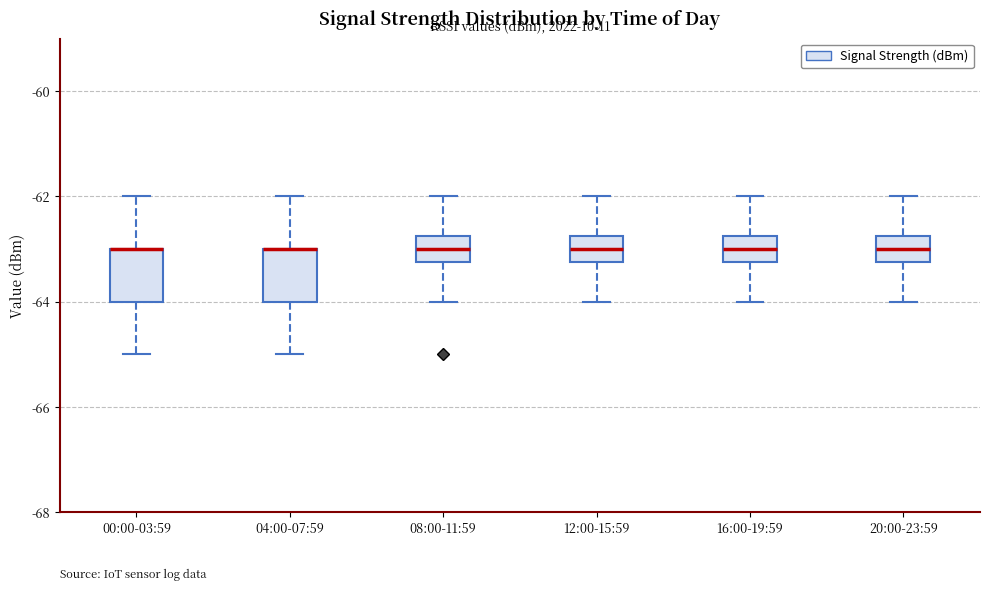

Where does the upper whisker of the box for 00:00-03:59 end on the y-axis? The values are not printed on the chart, so give them approximately, as read against the axis.

-62.0